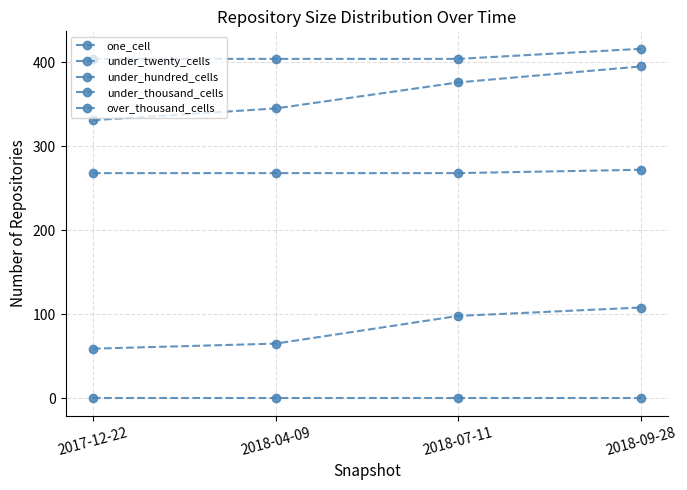

Reading left to right, list all the values displayed in this chart.

one_cell: 59	65	98	108
under_twenty_cells: 331	345	376	395
under_hundred_cells: 404	404	404	416
under_thousand_cells: 268	268	268	272
over_thousand_cells: 0	0	0	0